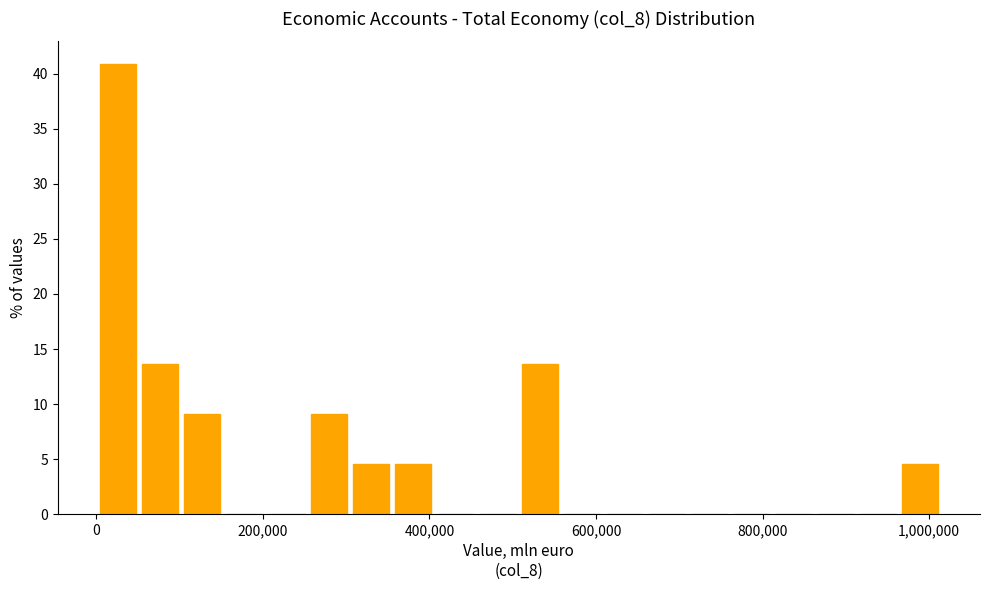

Read against the x-axis, roughly where is the centre of the tallest bar?

20000